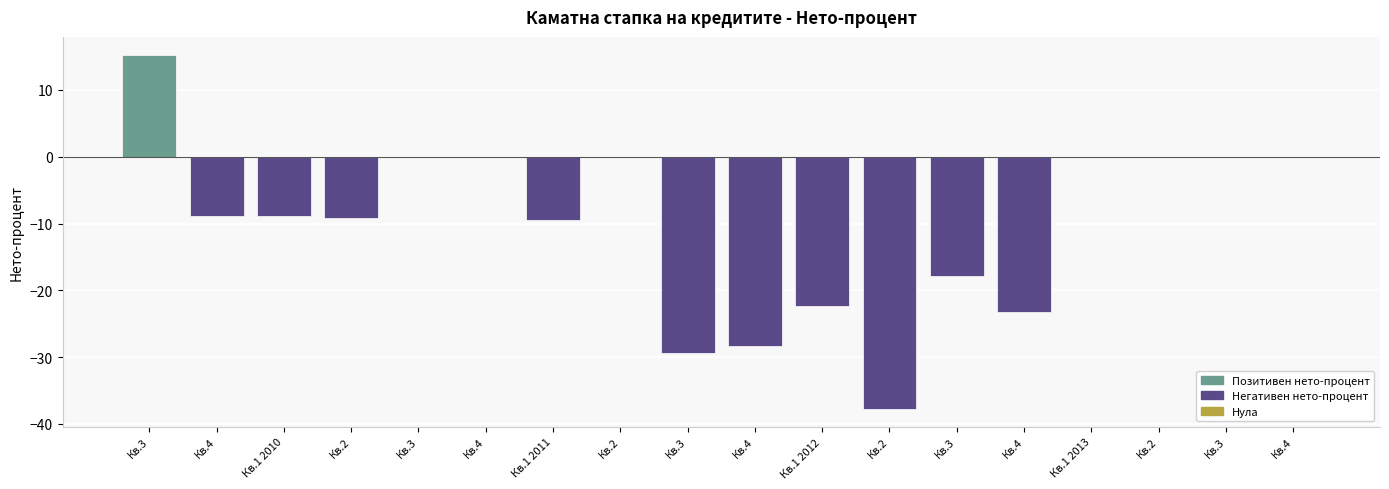

Are the bars horizontal?

No